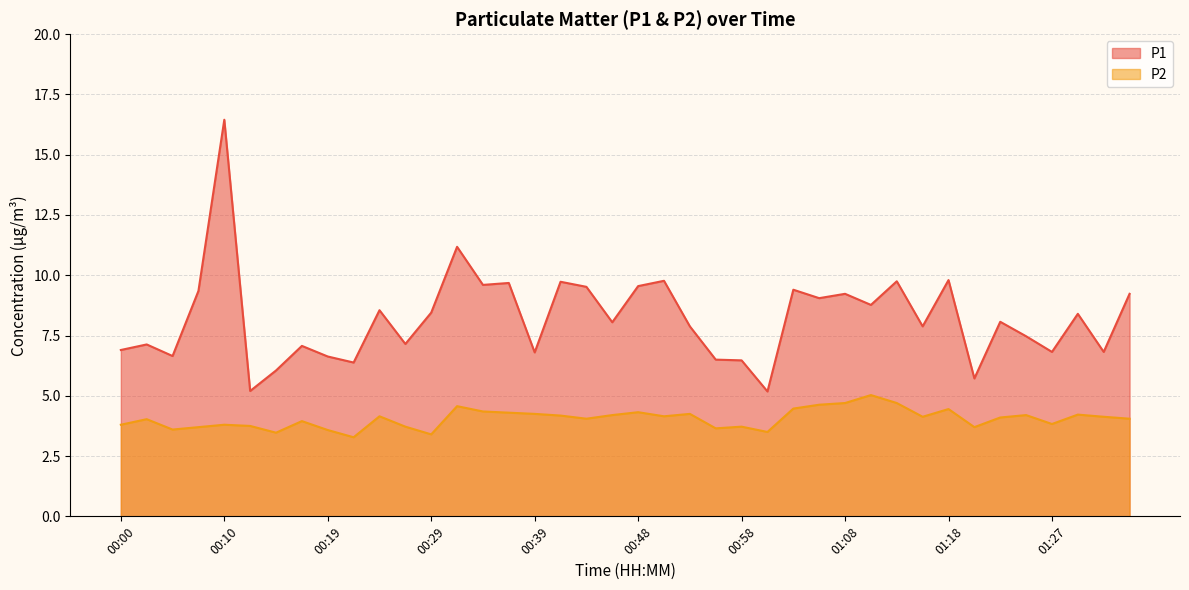

Which series changed the most between 01:05 and 01:13?

P1